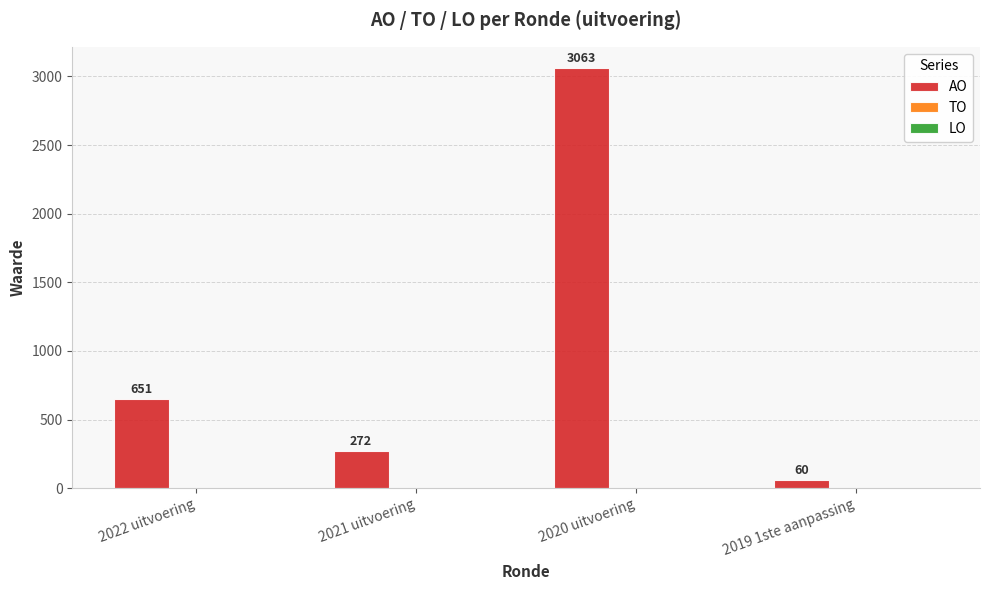

Reading left to right, what are all the values shown in this chart?

2022 uitvoering=651	2021 uitvoering=272	2020 uitvoering=3063	2019 1ste aanpassing=60